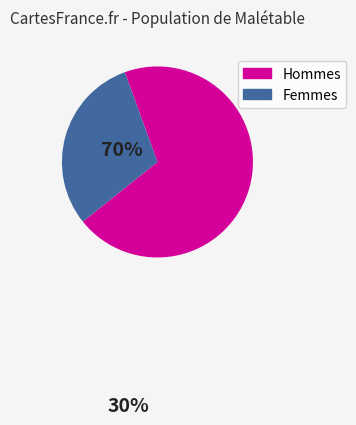

Does any single category account for the majority?

Yes